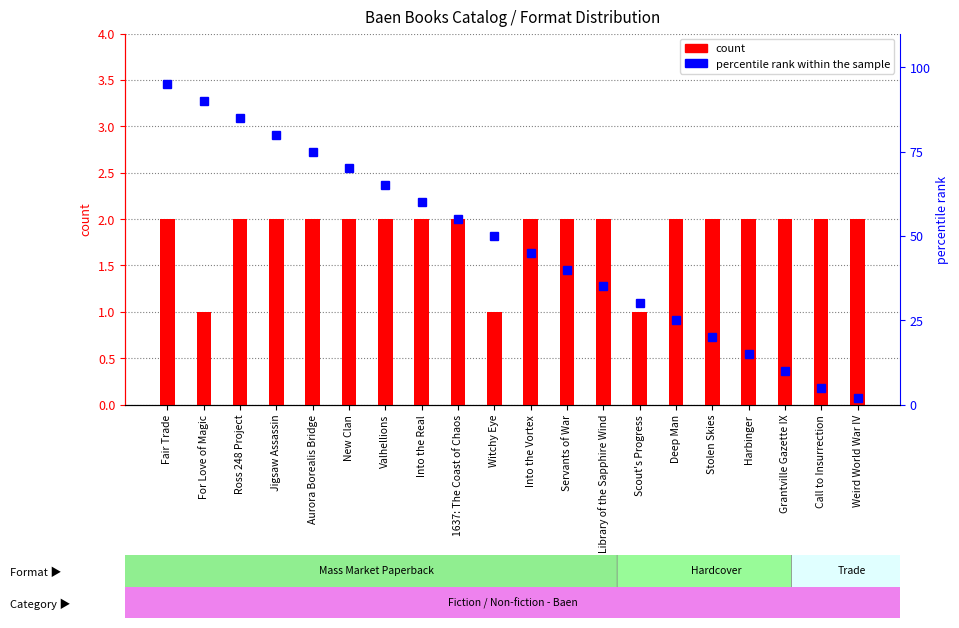

What is the difference between the percentile rank within the sample values at 1637: The Coast of Chaos and For Love of Magic?

35